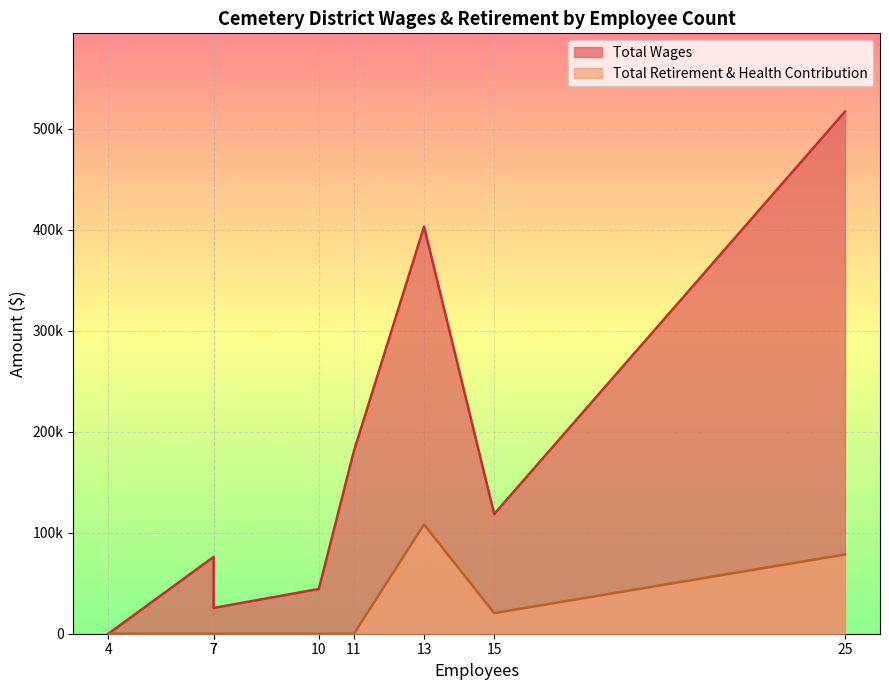

What is the maximum value shown in the chart?

516696